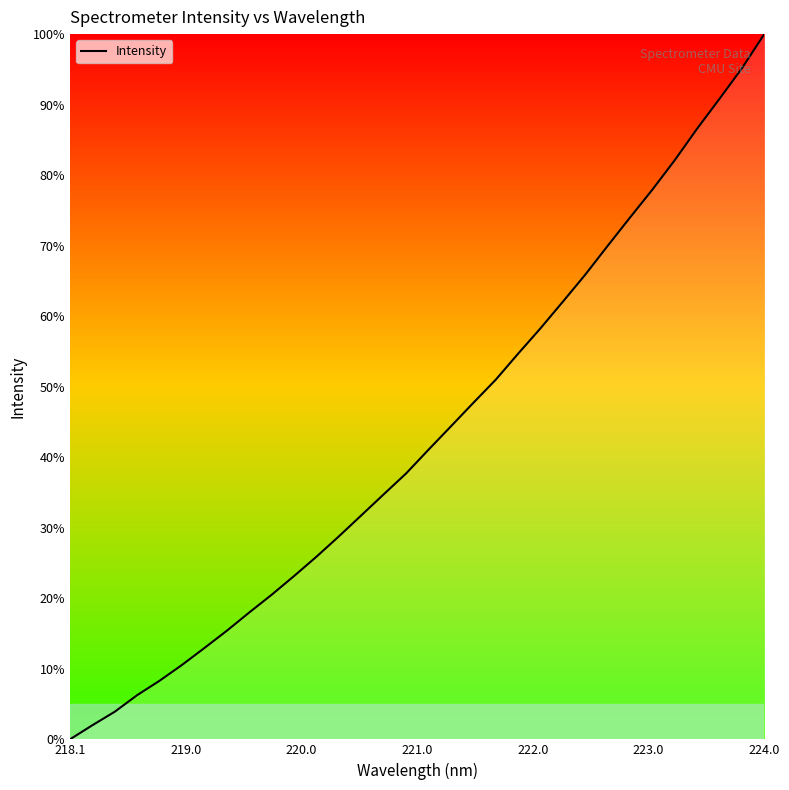

What is the greatest value displayed?

100.0